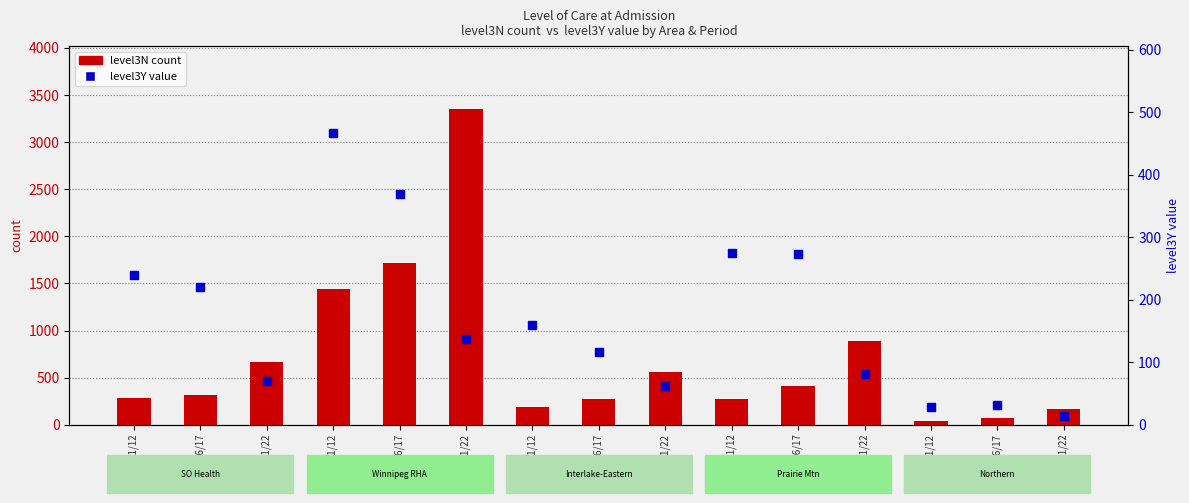

What is the total value across all series at NO 2016/17?

105